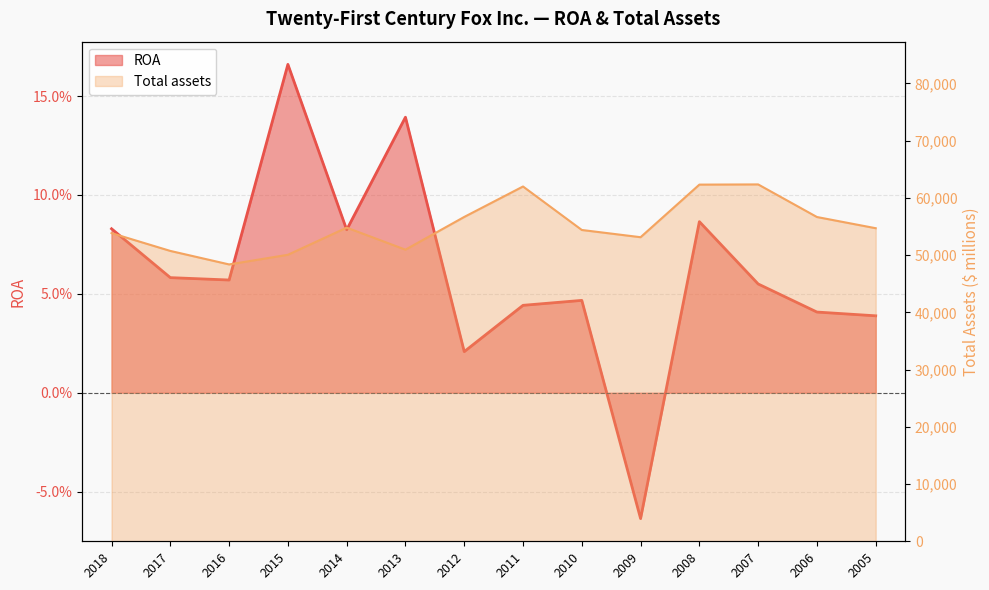

The value of Total assets at 2006 is 94114.0. True or false?

False